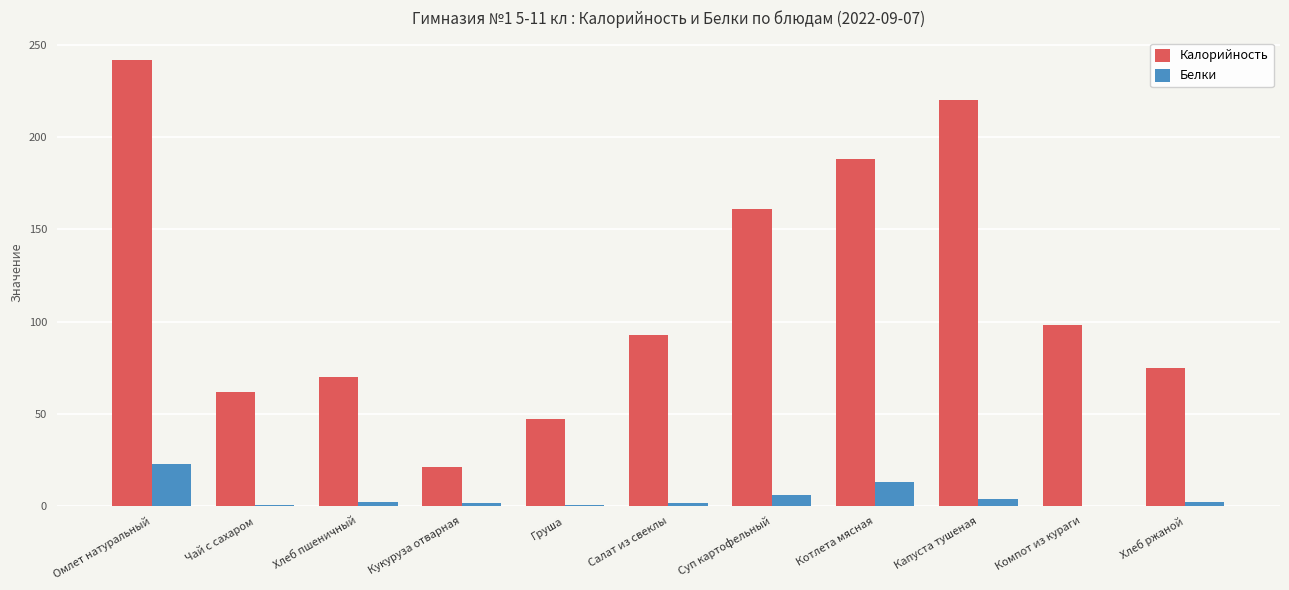

What is the difference between the Калорийность values at Омлет натуральный and Капуста тушеная?

22.0